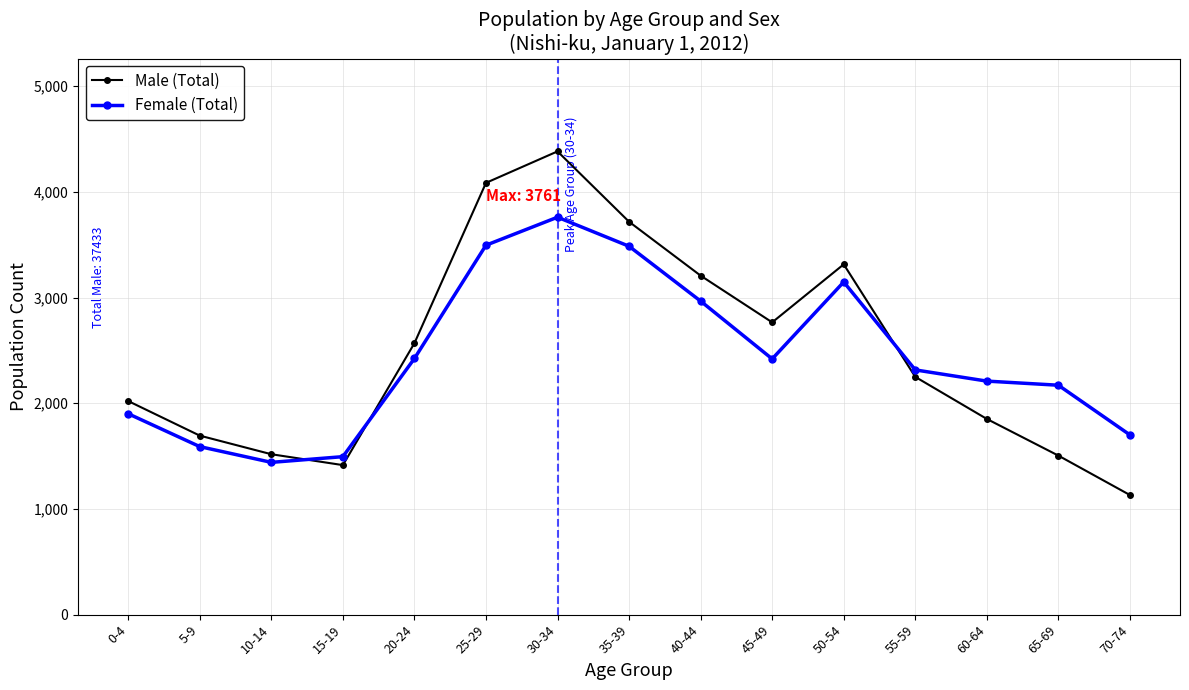

The value of Male (Total) at 10-14 is 1518. True or false?

True